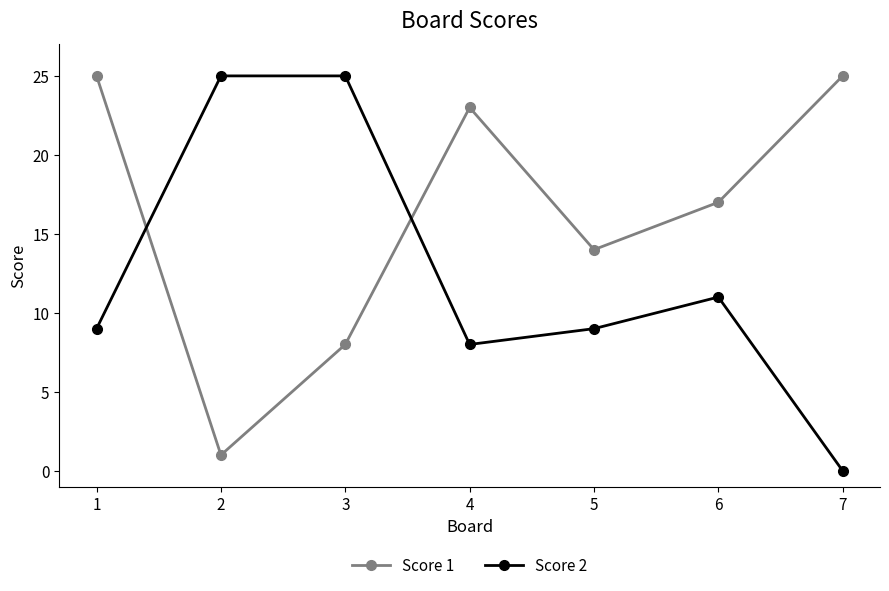

Reading right to left, transcribe all the data shown in this chart.

Score 1: 25	17	14	23	8	1	25
Score 2: 0	11	9	8	25	25	9